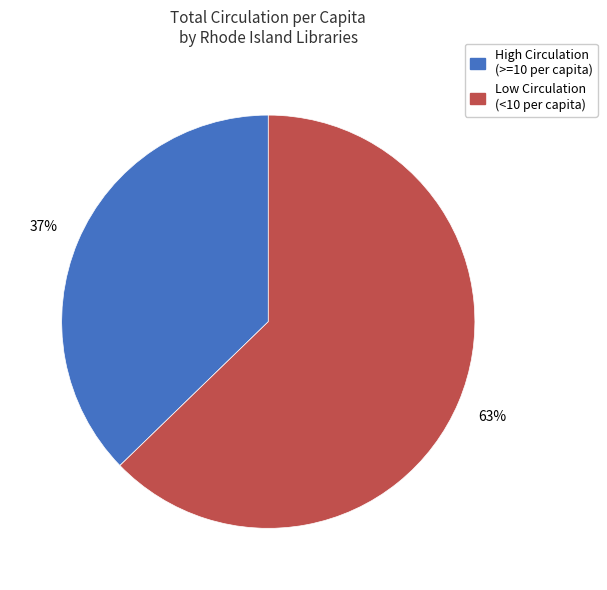

To the nearest percent, what is the average slice percentage?

50%